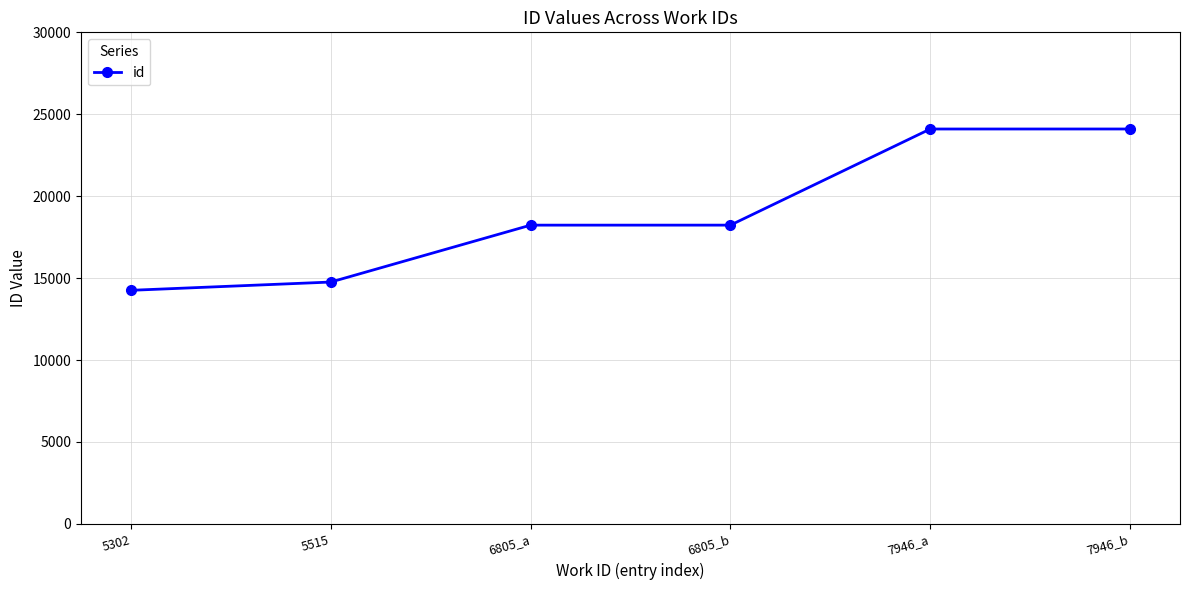

What is the smallest value displayed?

14256